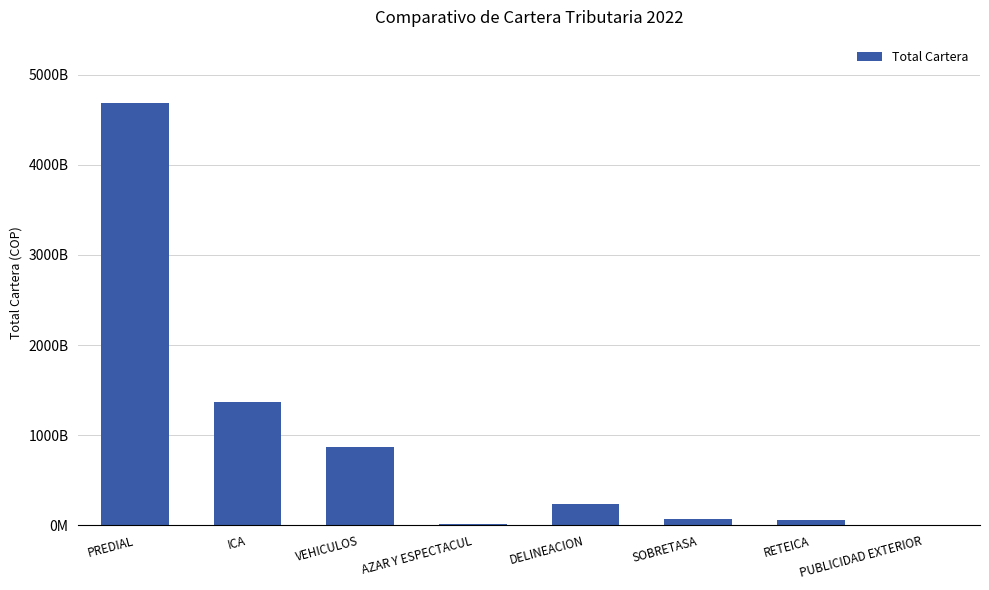

The value at VEHICULOS is 381066419891. True or false?

False